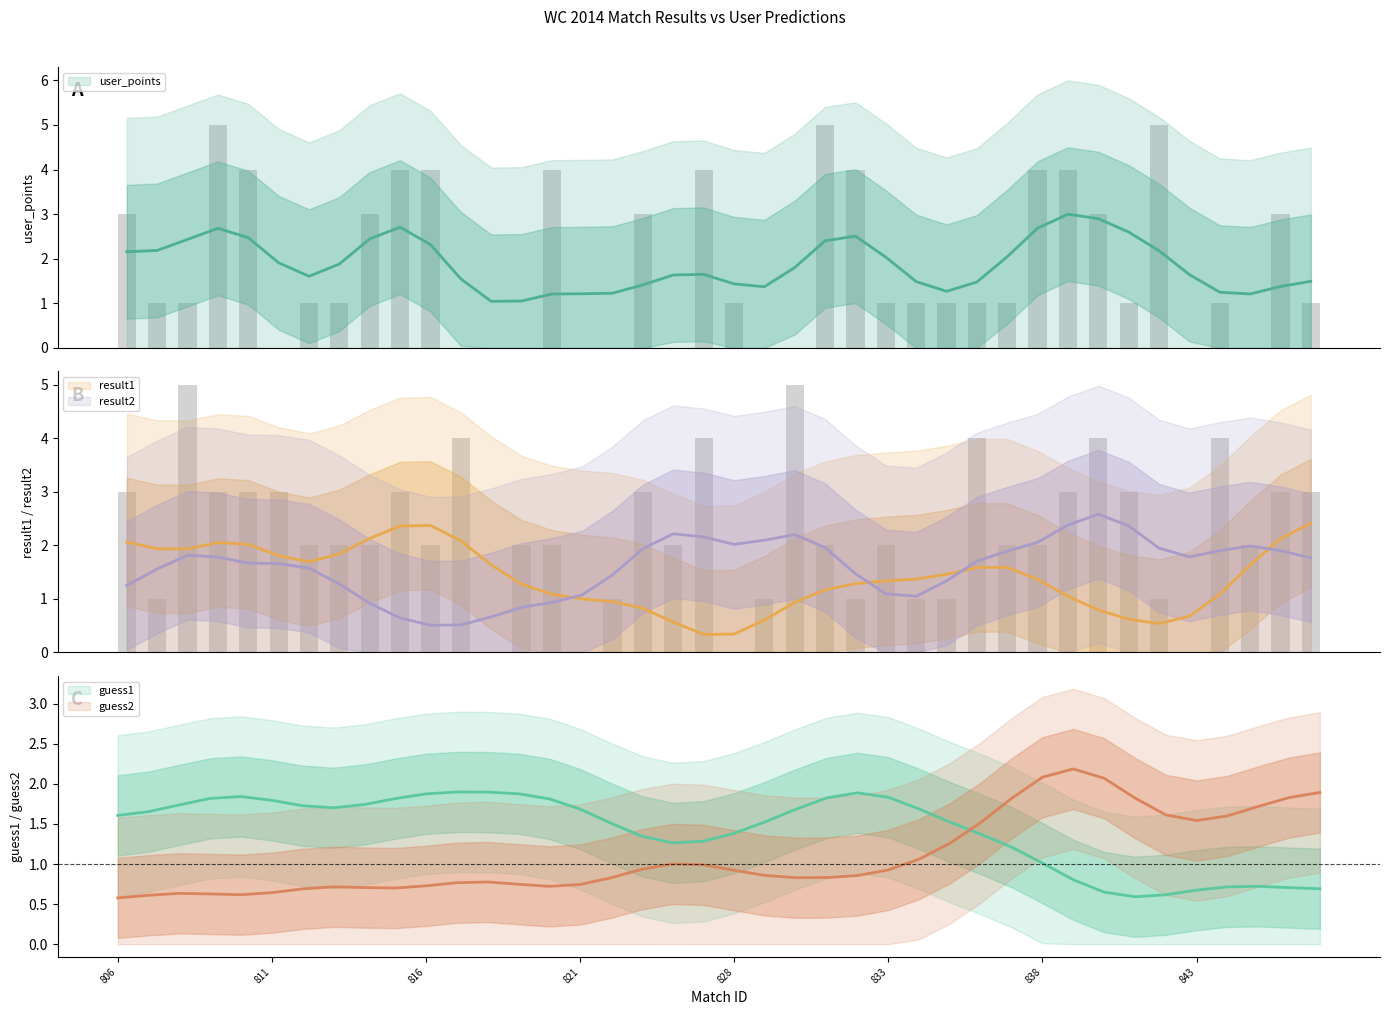

Reading right to left, transcribe all the data shown in this chart.

user_points: 1	3	0	1	0	5	1	3	4	4	1	1	1	1	1	4	5	0	0	1	4	0	3	0	0	4	0	0	0	4	4	3	1	1	0	4	5	1	1	3
result1: 3	2	2	1	0	0	1	1	0	2	2	2	1	1	2	1	1	2	0	0	0	0	2	1	0	2	1	0	4	2	3	2	2	1	1	3	3	1	1	3
result2: 1	3	1	4	0	1	3	4	3	0	2	4	0	0	2	0	2	5	1	0	4	2	3	1	0	1	2	0	0	1	0	1	1	2	3	0	1	5	0	1
guess1: 1	0	1	1	1	0	1	0	0	2	1	2	1	1	2	4	1	1	2	2	0	2	0	2	2	2	2	2	1	3	2	1	2	1	2	2	3	1	1	2
guess2: 2	2	2	1	2	1	0	3	5	1	2	1	1	2	0	0	2	1	0	0	3	0	2	0	1	0	1	1	1	1	0	0	2	1	0	0	1	1	1	0